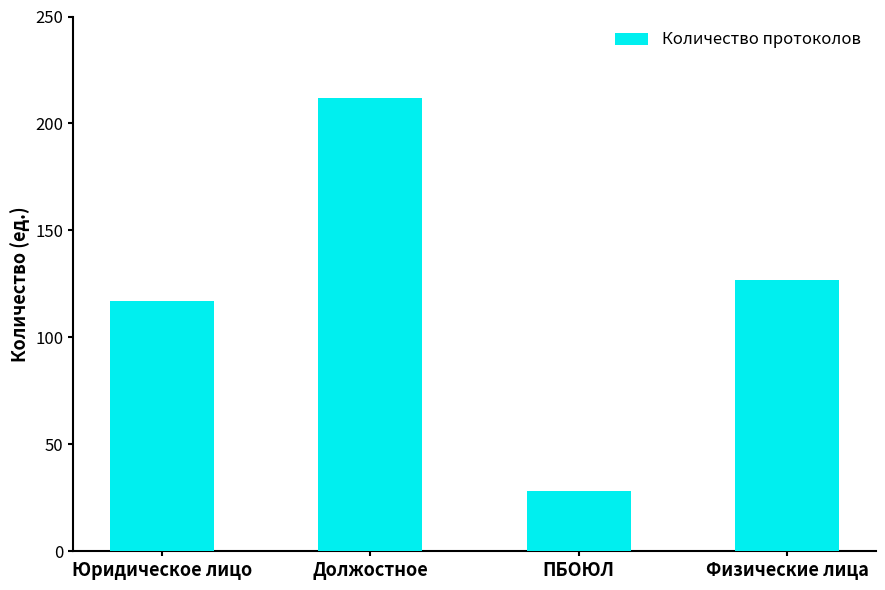

Rank the categories by value from highest to lowest.

Должостное, Физические лица, Юридическое лицо, ПБОЮЛ